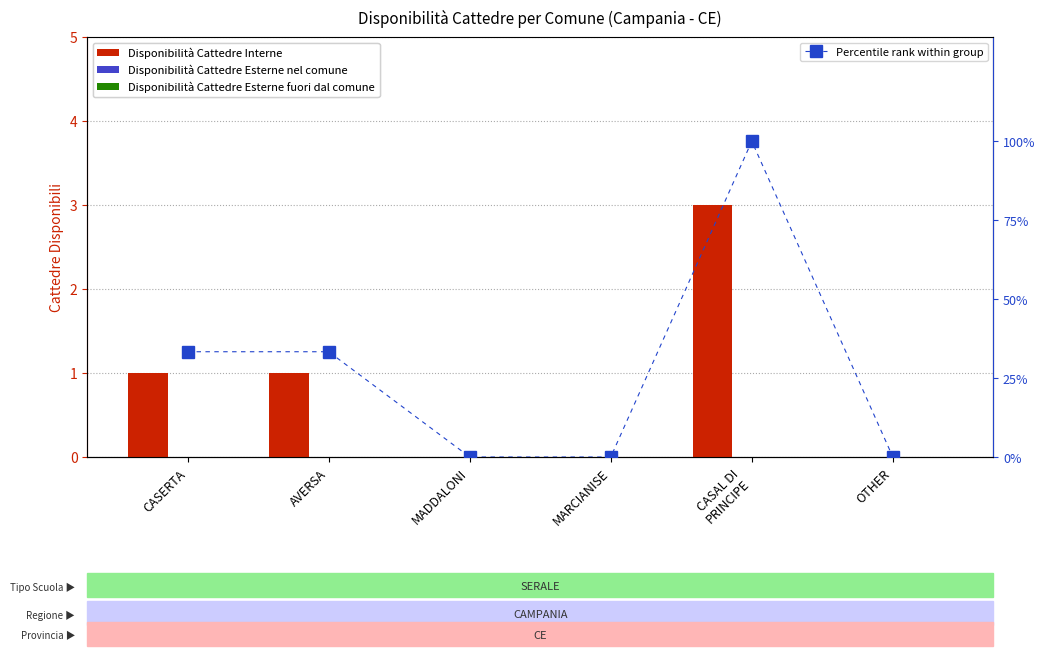

What is the label of the 5th bar from the left?

CASAL DI
PRINCIPE